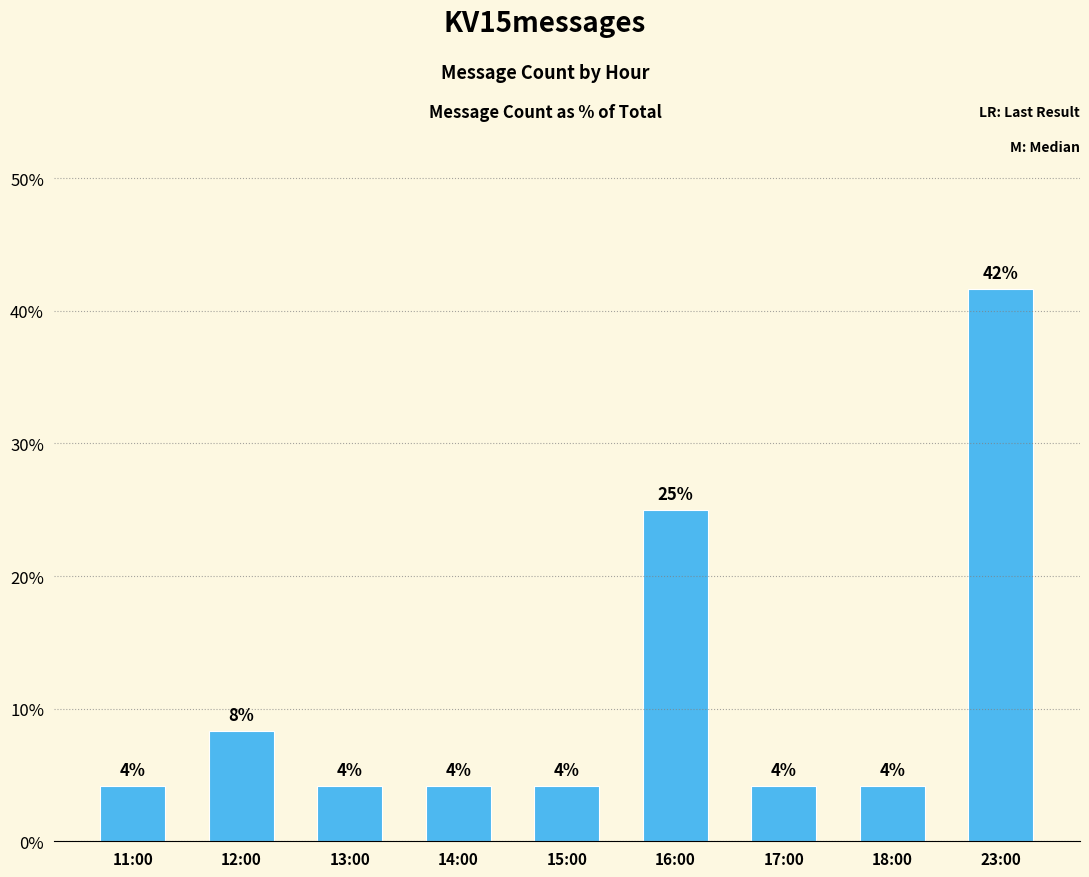

The value at 11:00 is 6.2. True or false?

False